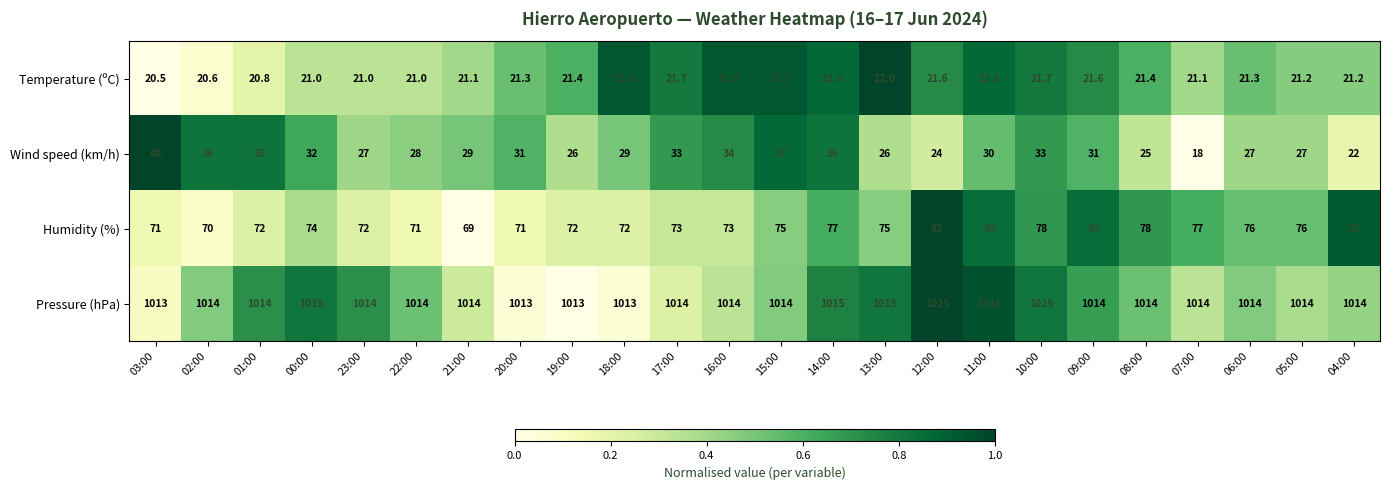

Read the Temperature (ºC) value at 20:00.

21.3